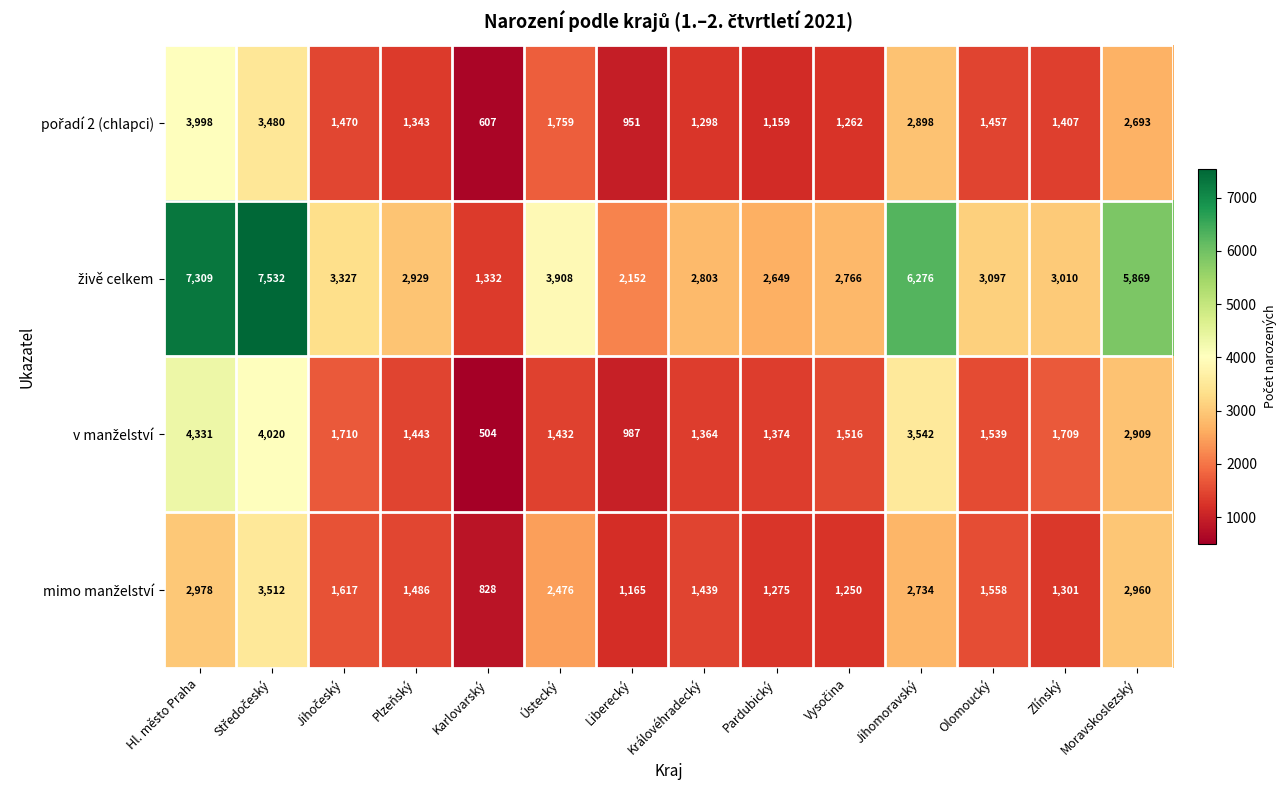

At which category is the sum across all series the highest?

Hl. město Praha